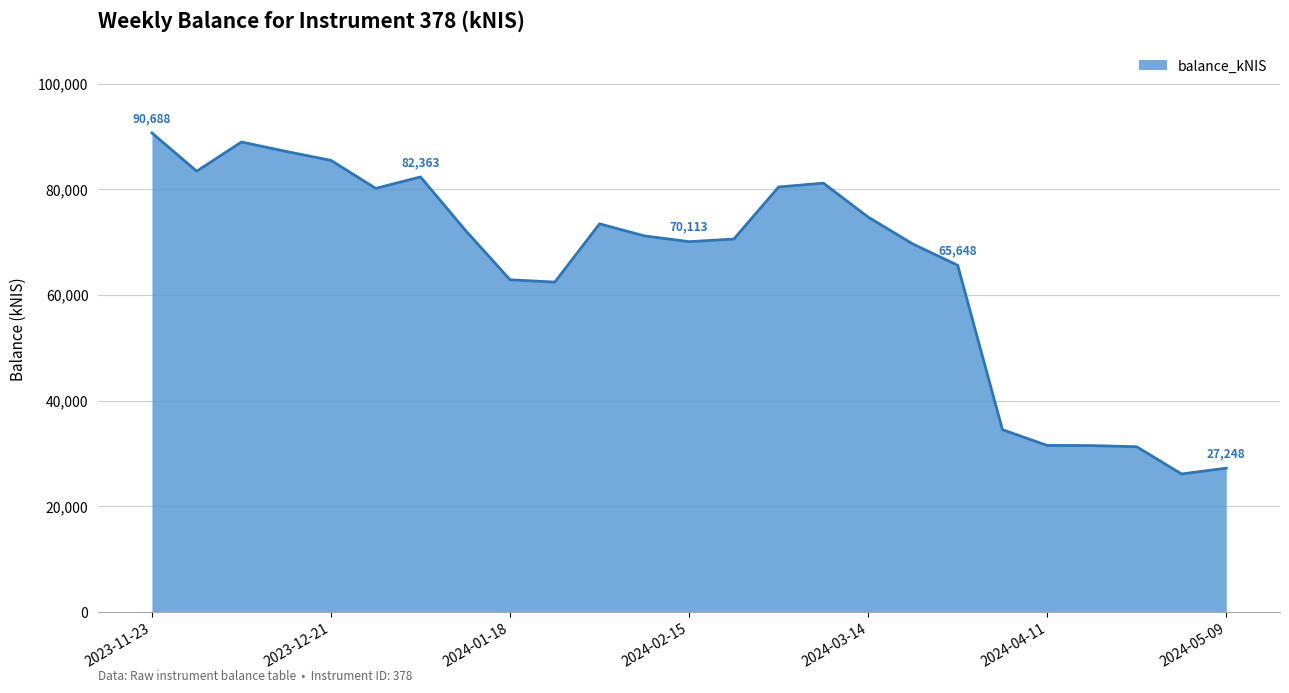

What is the difference between the maximum and minimum values?

64537.3